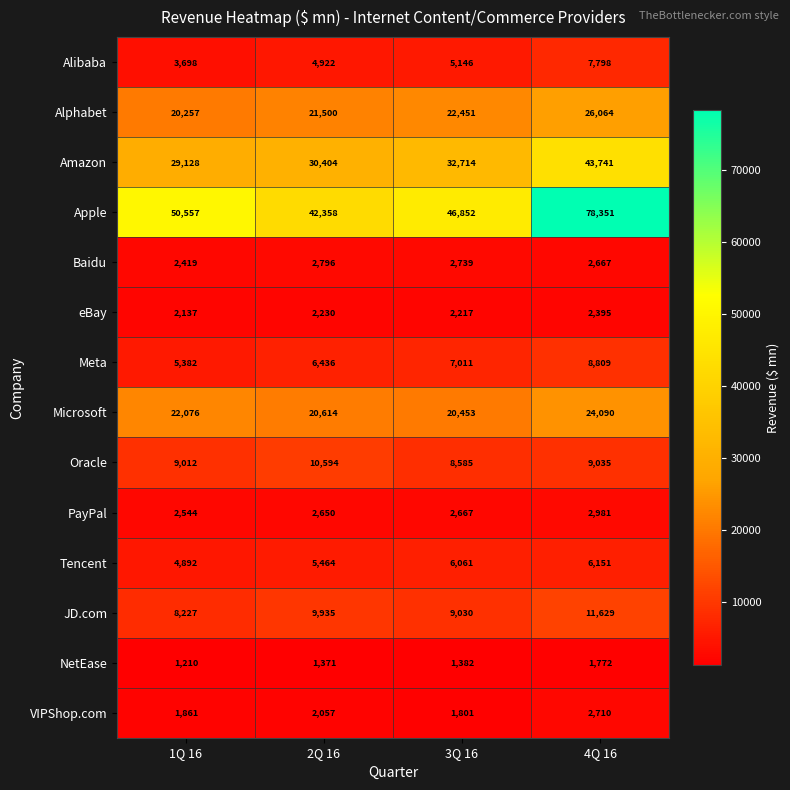

Which series has the largest total across all categories?

Apple